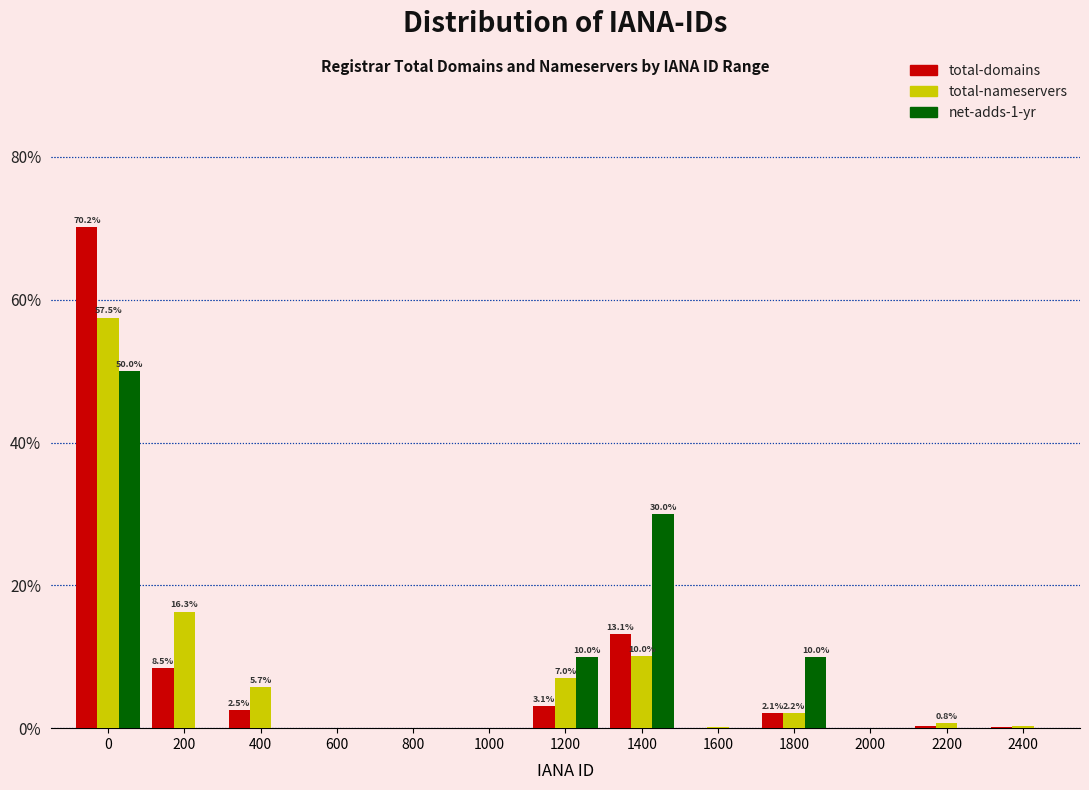

True or false: net-adds-1-yr has a value of -28.3 at 2200.

False